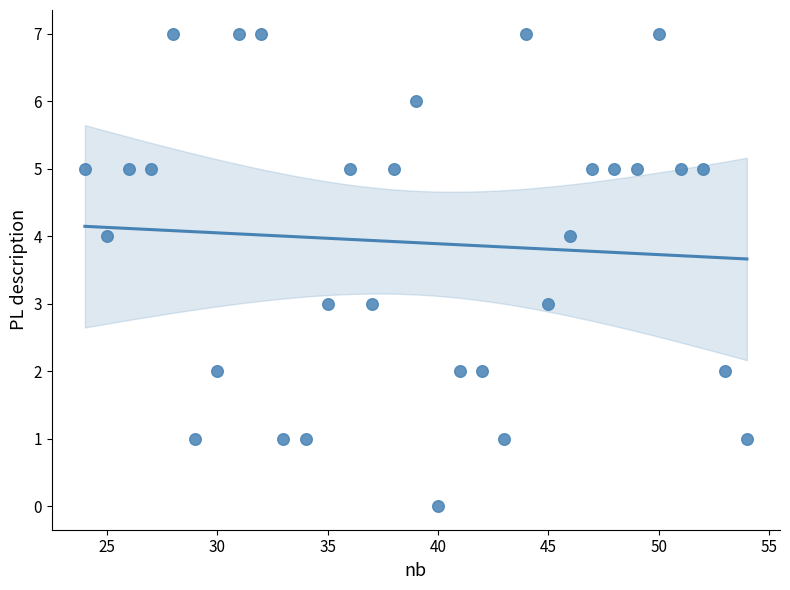

What is the range of X values (max minus min)?

30